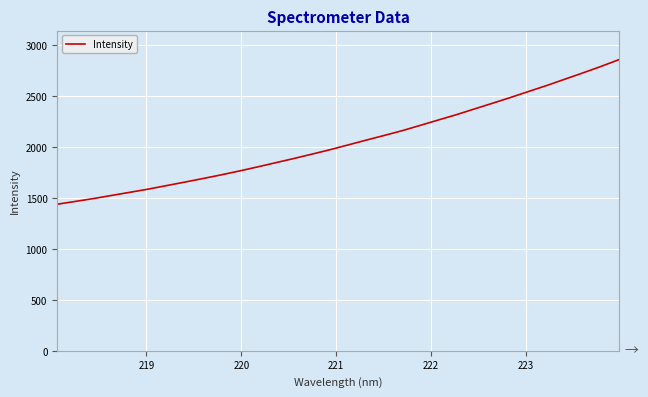

Reading left to right, list all the values displayed in this chart.

1440.3	1467.7	1495.9	1526.7	1557.1	1588.0	1622.3	1656.4	1691.3	1727.2	1765.0	1804.9	1846.1	1887.2	1930.2	1973.6	2020.7	2067.9	2114.1	2161.3	2213.4	2266.4	2318.6	2375.1	2431.1	2488.3	2547.2	2605.8	2667.8	2729.5	2793.4	2860.4